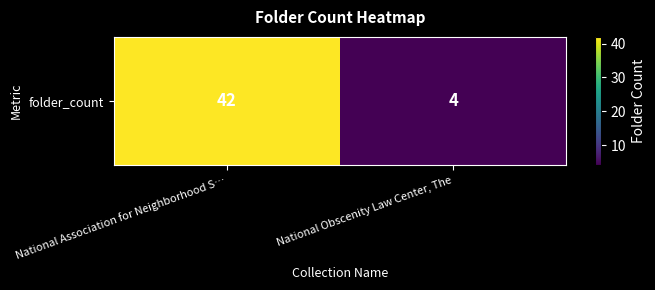

What is the change in value from National Association for Neighborhood S… to National Obscenity Law Center, The?

-38